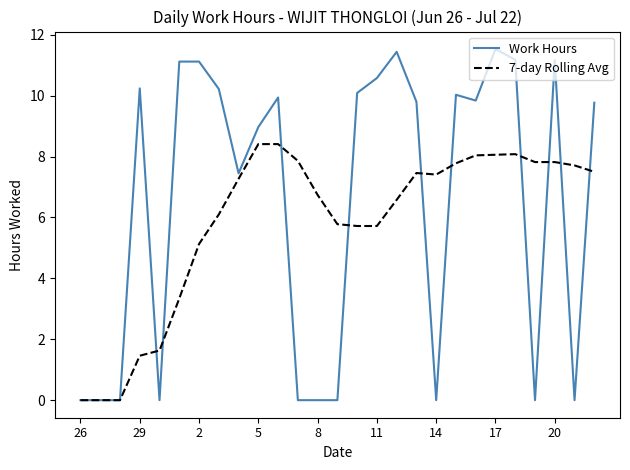

What are all the series names shown in the legend?

Work Hours, 7-day Rolling Avg